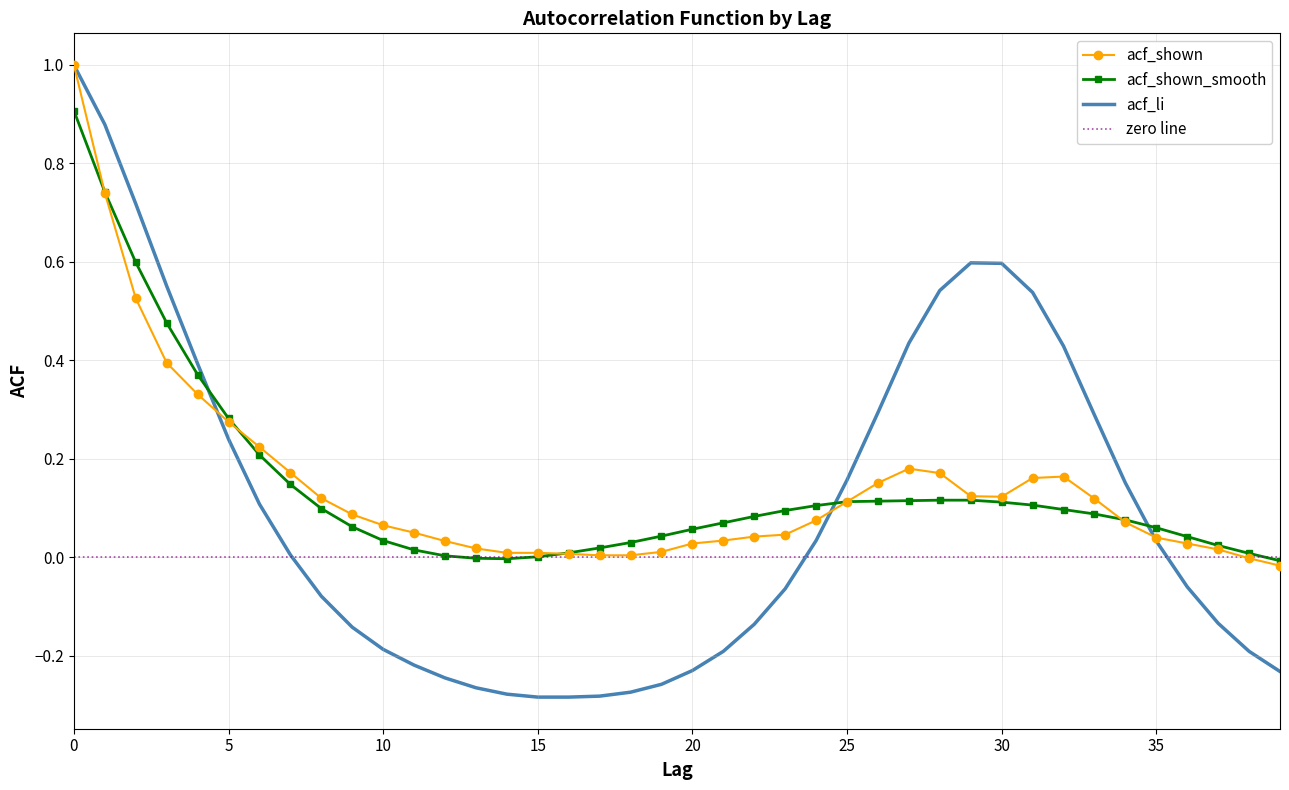

List the series in order of their peak value, highest first.

acf_li, acf_shown, acf_shown_smooth